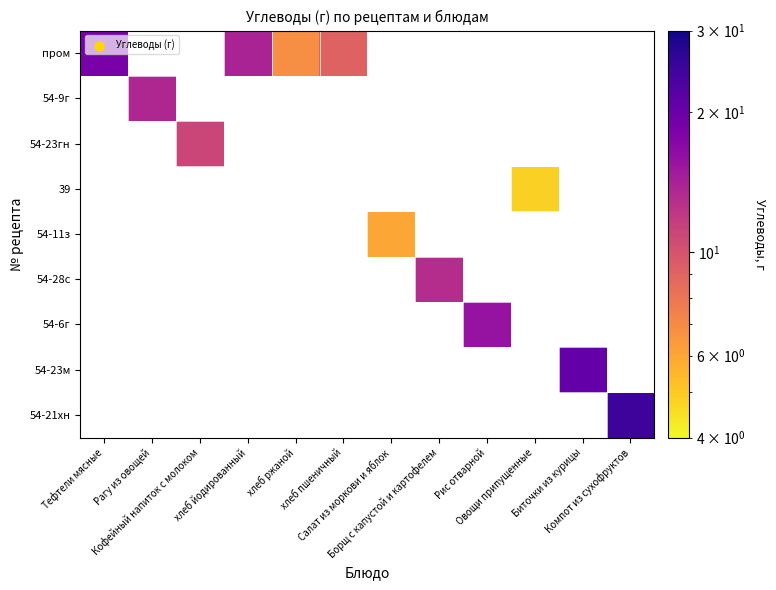

How many distinct data groups are displayed?

9